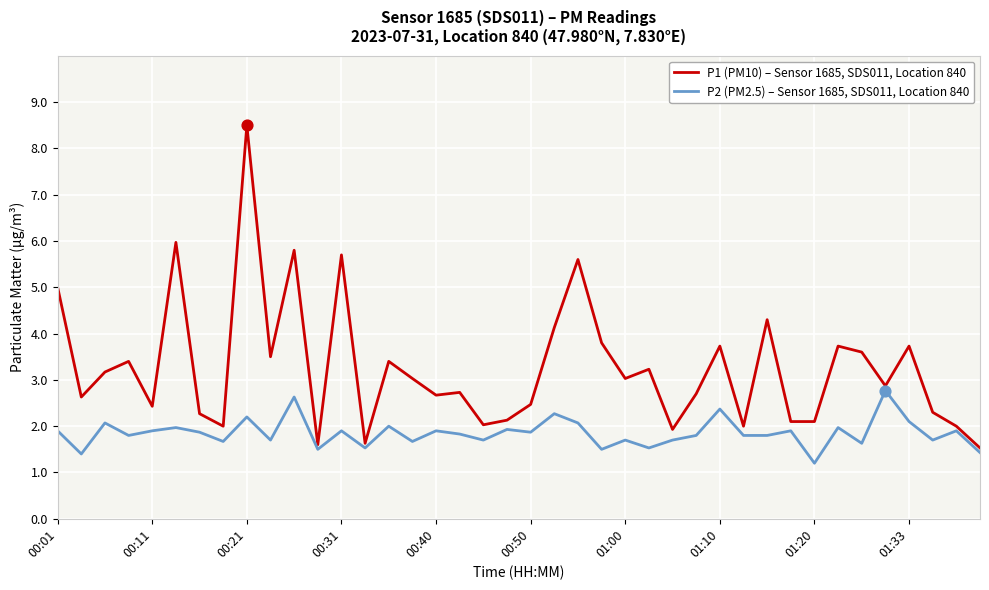

Which series has the largest range (max minus min)?

P1 (PM10) – Sensor 1685, SDS011, Location 840